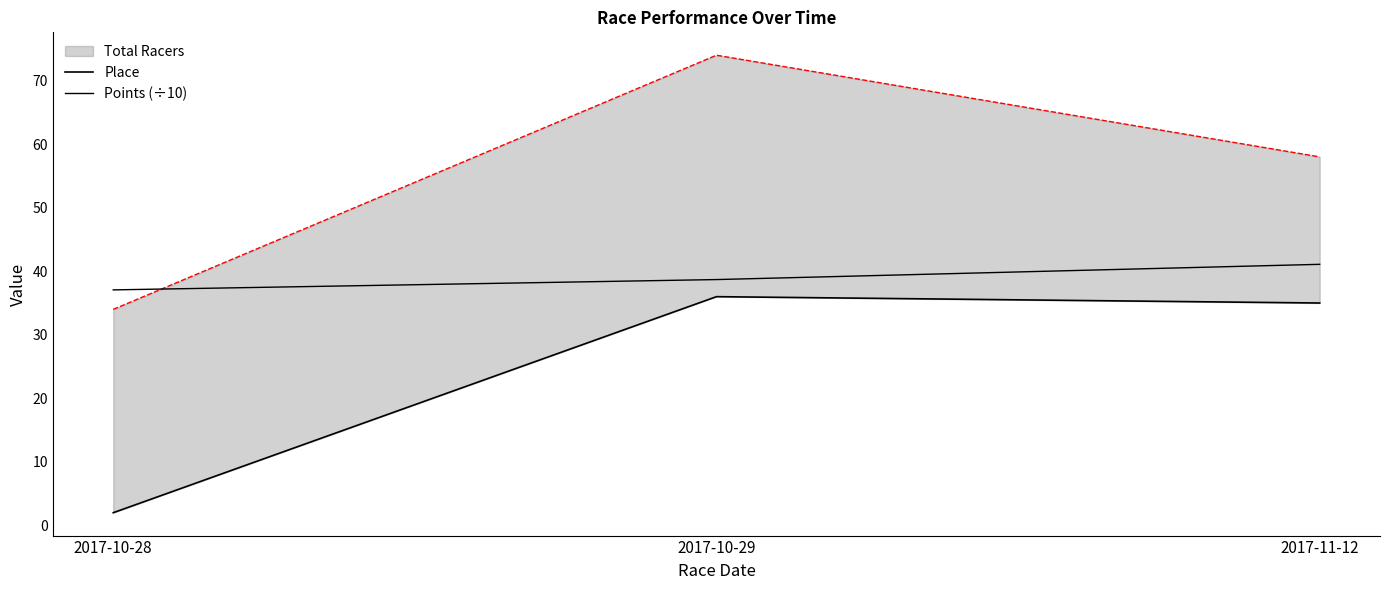

Reading left to right, transcribe all the data shown in this chart.

Place: 2.0	36.0	35.0
Points (÷10): 37.1	38.7	41.1